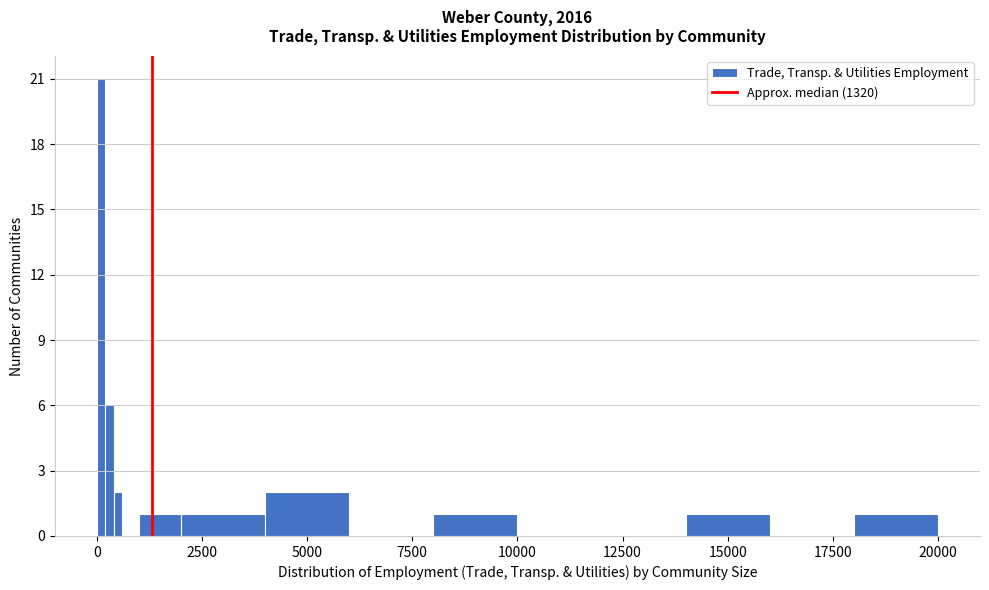

Around what value on the x-axis is the tallest bar? Give the approximate position of its centre, as read against the axis.

0